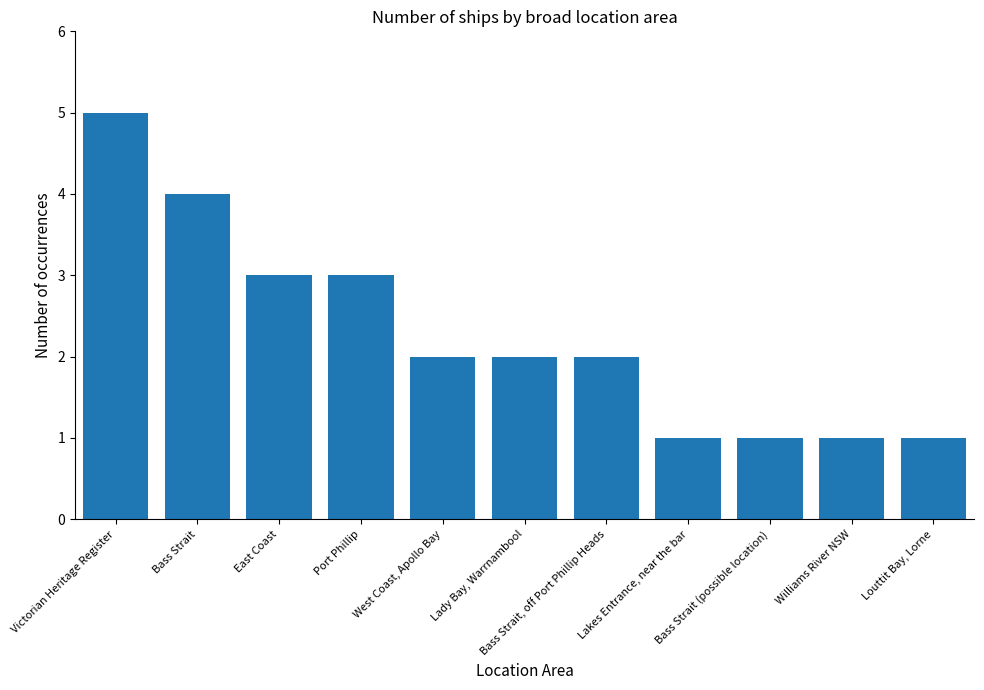

What is the ratio of the value at Bass Strait to the value at Louttit Bay, Lorne?

4.0